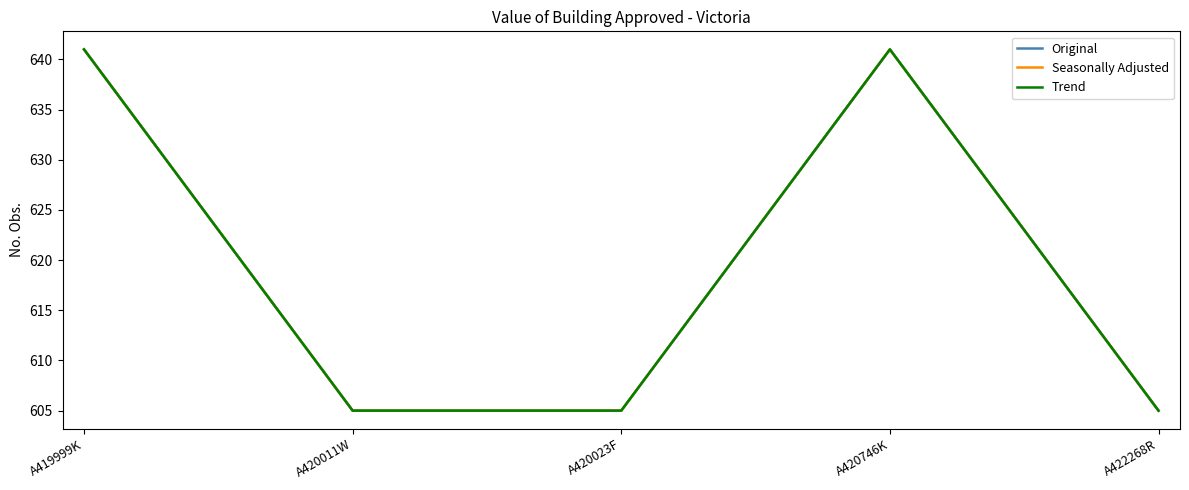

Does the chart display data point markers on the line(s)?

No